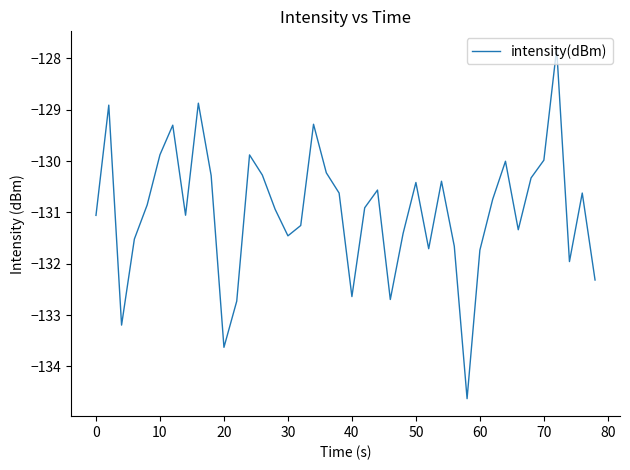

What is the maximum value shown in the chart?

-127.8